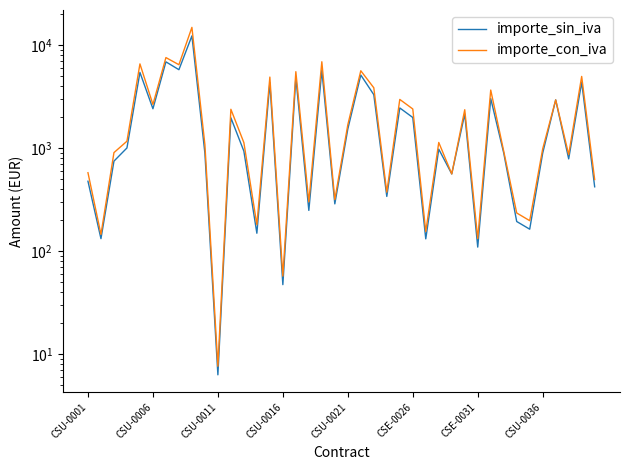

True or false: importe_con_iva has more than 1 points higher than both neighbors.

True